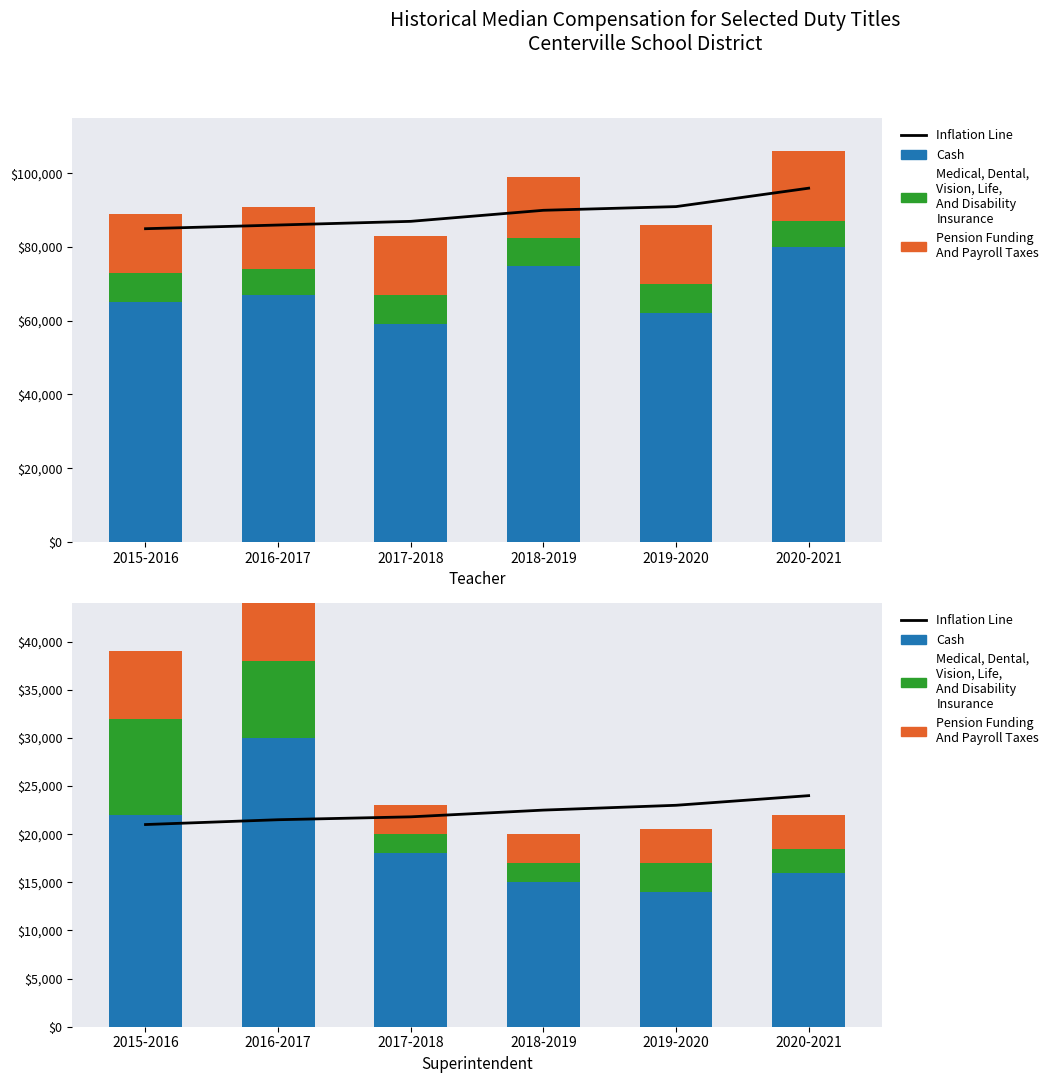

What position from the right is 2016-2017?

5